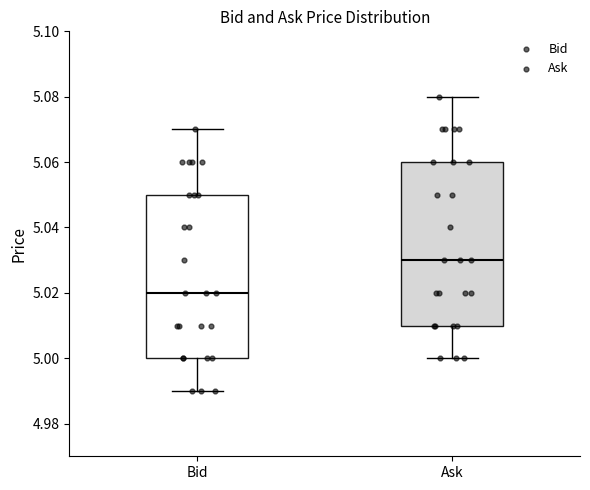

Reading left to right, read every box against the y-axis: the position of its median line, the range the box covers, and the ends of its whiskers. The values are not printed on the chart, so give them approximately, as read against the axis.

Bid: median 5.02, box 5.00 to 5.05, whiskers 4.99 to 5.07
Ask: median 5.03, box 5.01 to 5.06, whiskers 5.00 to 5.08